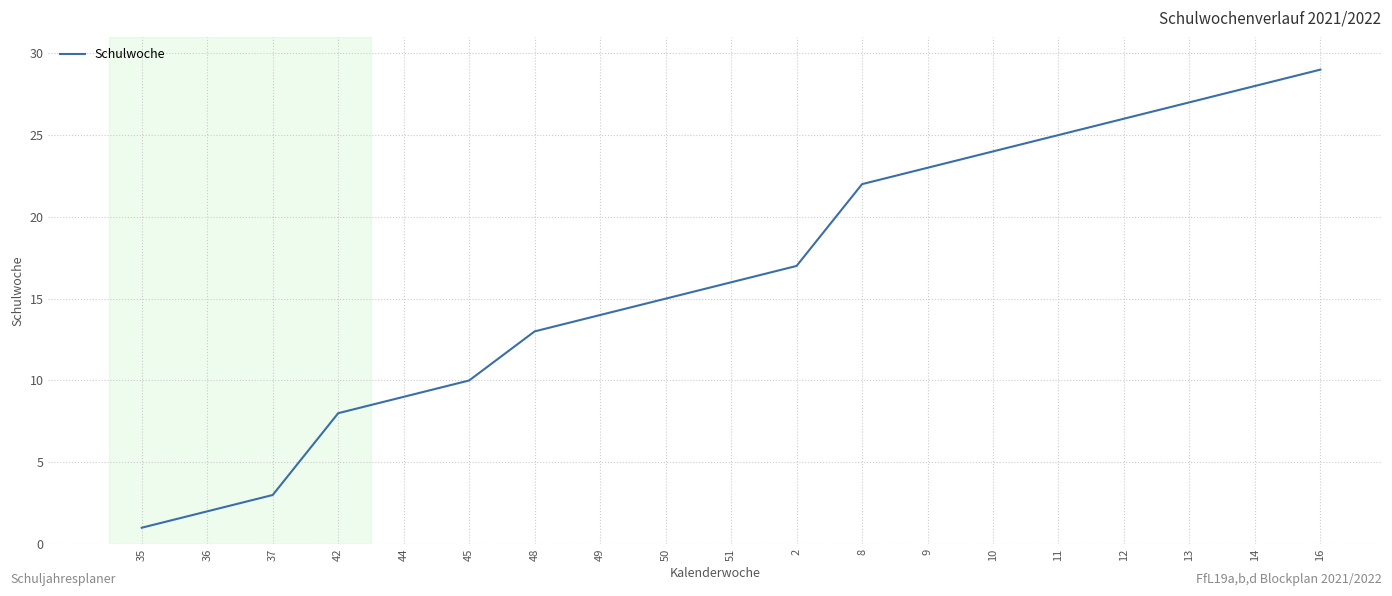

What is the difference between the maximum and minimum values?

28